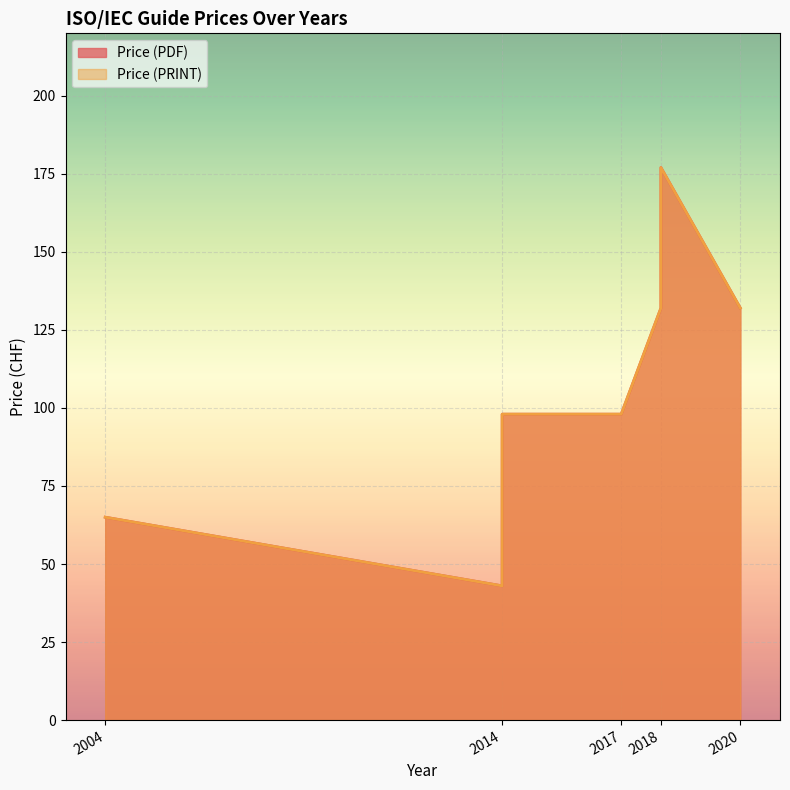

Which series changed the most between 2014 and 2017?

Price (PDF)